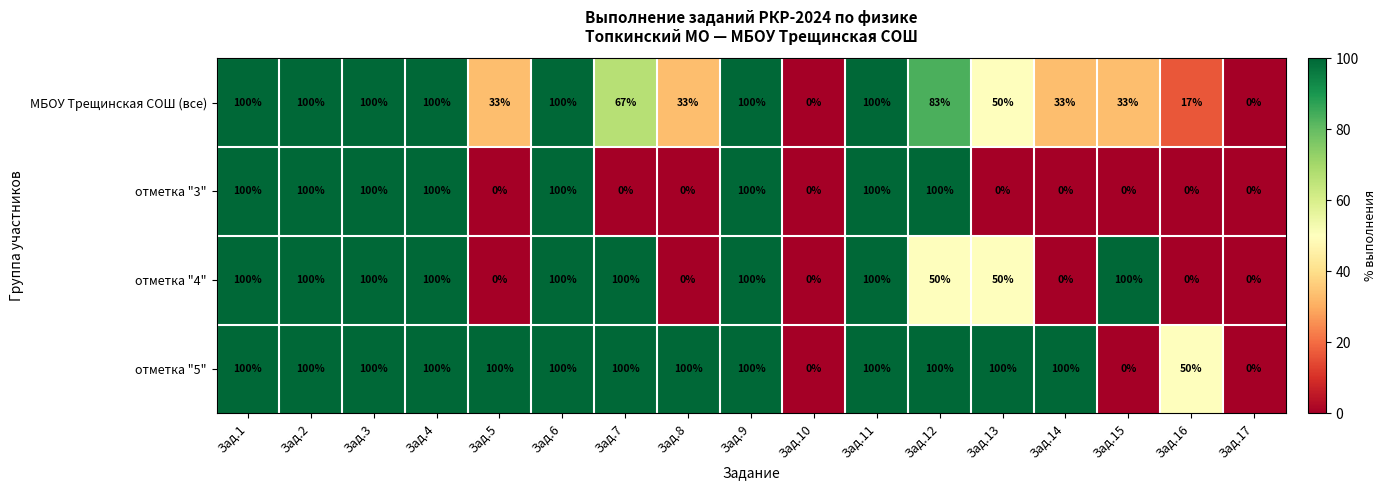

What is the average value of the отметка "4" series?

59